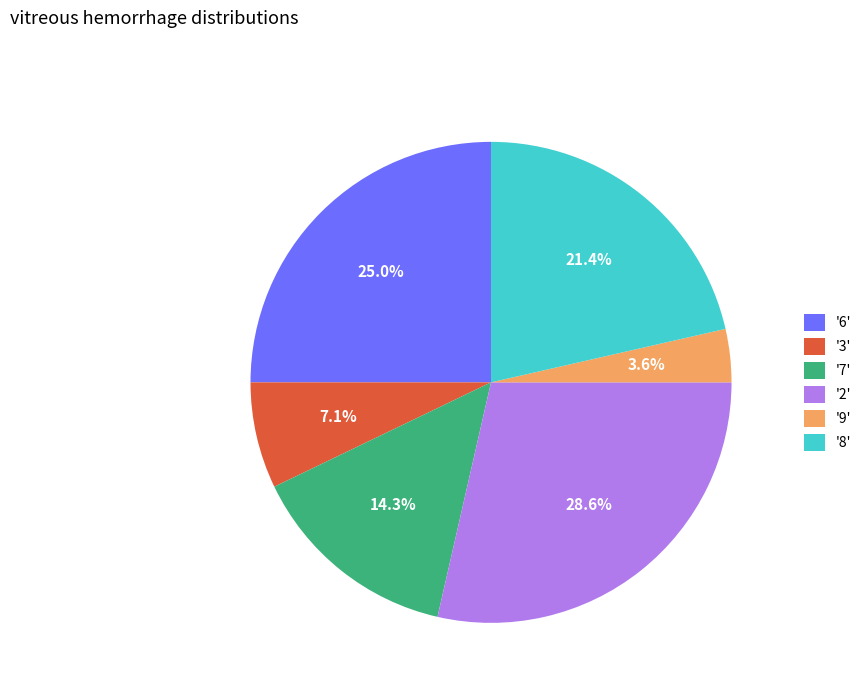

How many slices are in this pie chart?

6